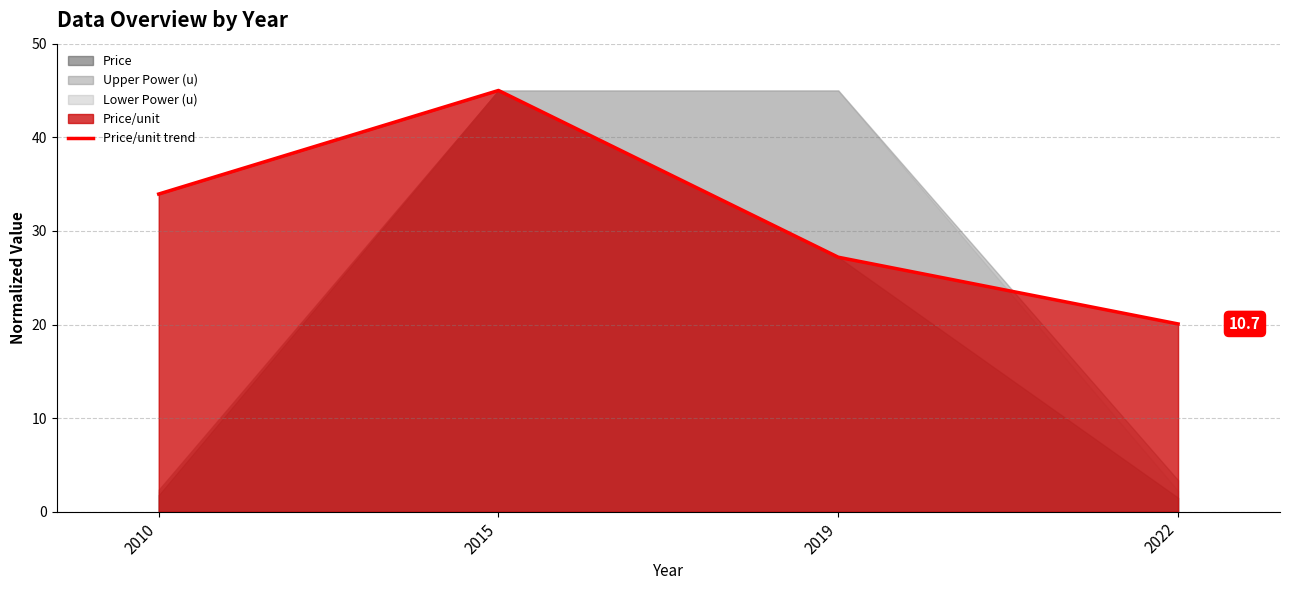

At which label does the data first exceed 33?

2010